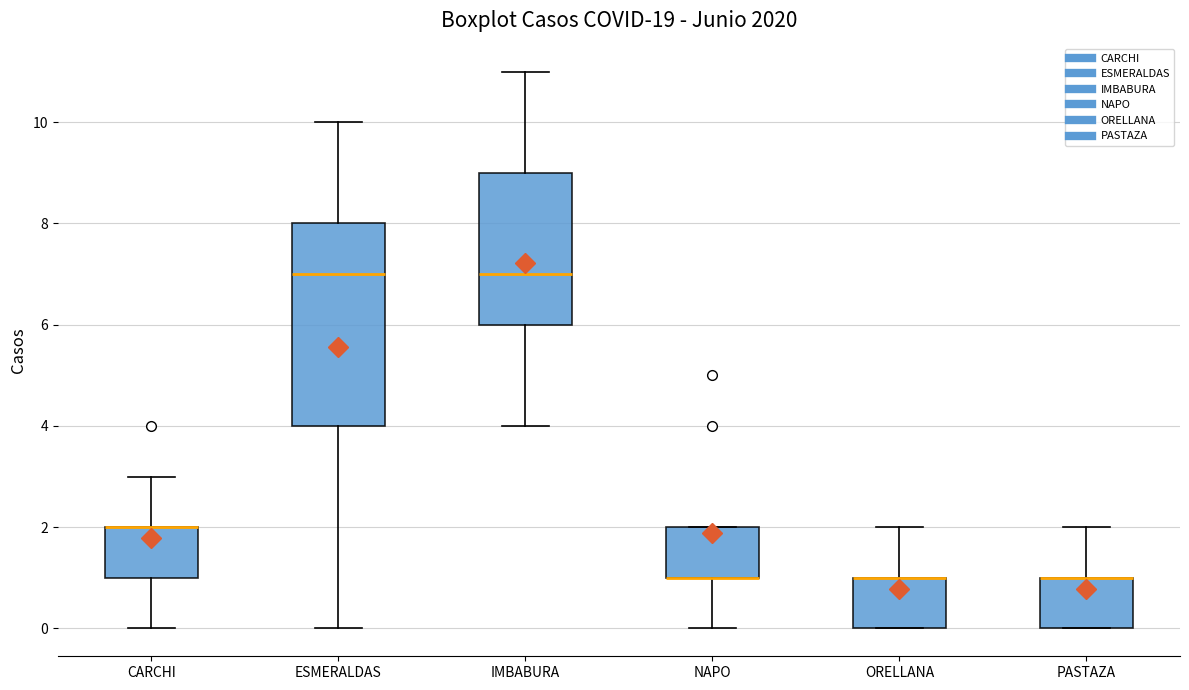

Reading left to right, transcribe this box plot: for each box, give where its median line is, the range the box spans, and where its two whiskers end, as read against the y-axis. The values are not printed on the chart, so give them approximately, as read against the axis.

CARCHI: median 2 (drawn on the box's upper edge), box 1 to 2, whiskers 0 to 3
ESMERALDAS: median 7, box 4 to 8, whiskers 0 to 10
IMBABURA: median 7, box 6 to 9, whiskers 4 to 11
NAPO: median 1 (drawn on the box's lower edge), box 1 to 2, whiskers 0 to 2
ORELLANA: median 1 (drawn on the box's upper edge), box 0 to 1, whiskers 0 to 2
PASTAZA: median 1 (drawn on the box's upper edge), box 0 to 1, whiskers 0 to 2